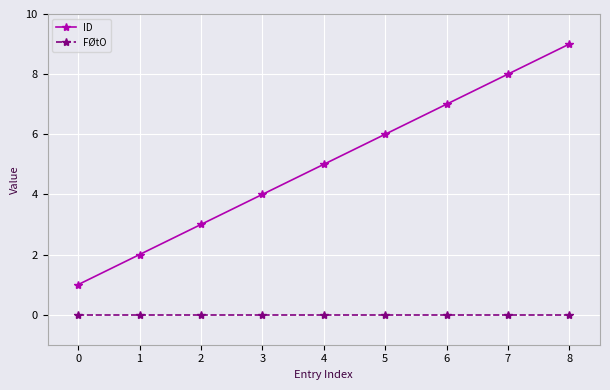

The ID series shows 8 at 7. True or false?

True